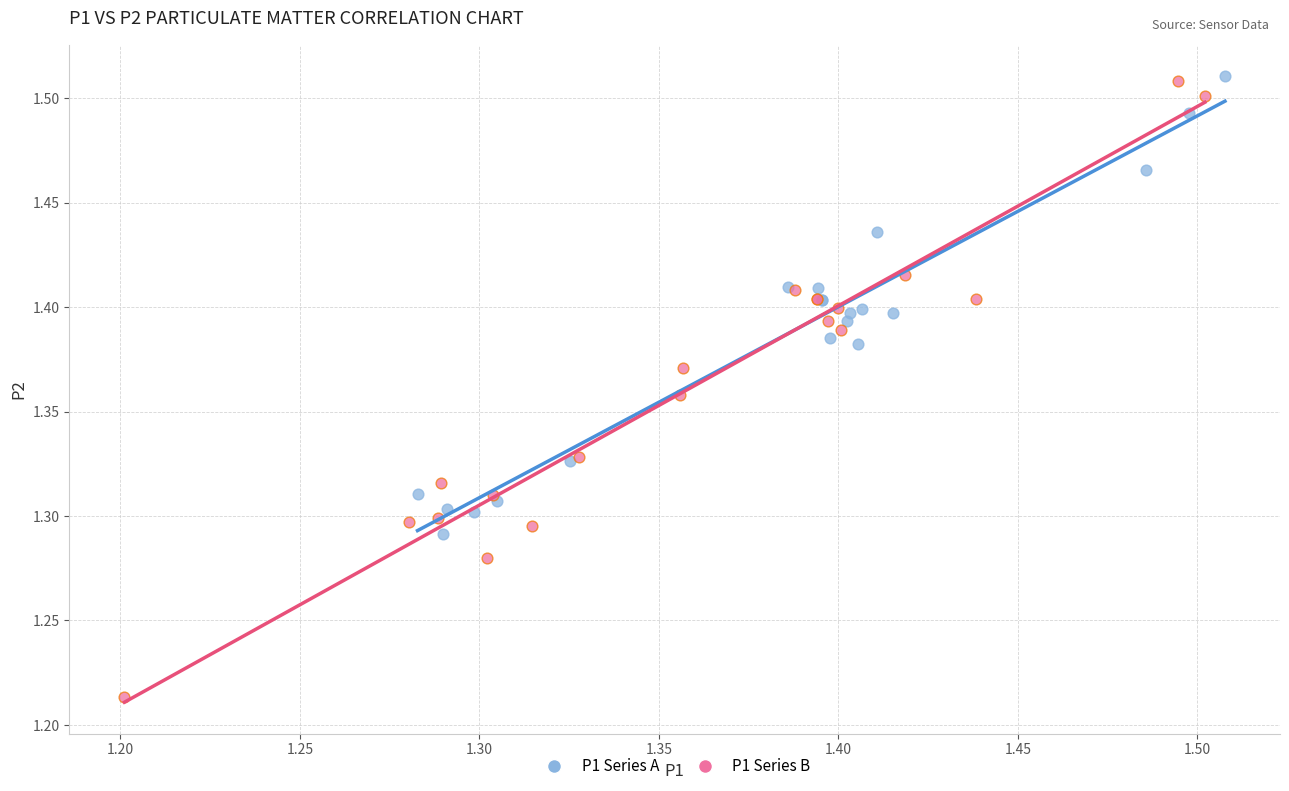

Which series reaches the minimum Y coordinate?

P1 Series B